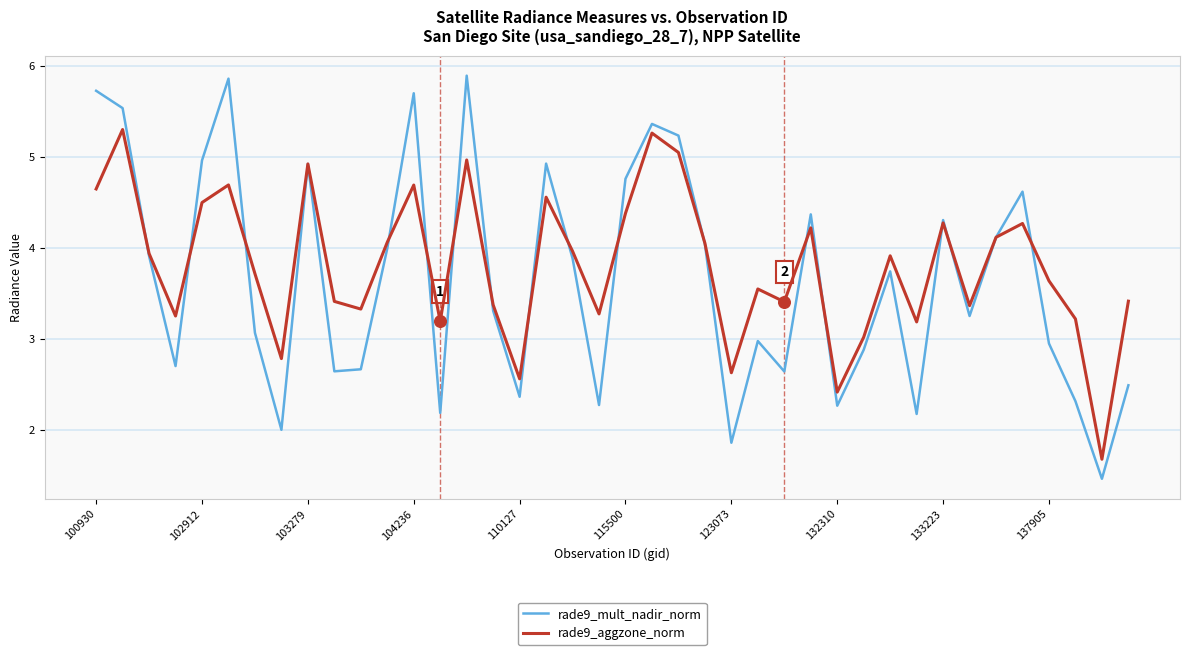

What is the highest value of the rade9_mult_nadir_norm series?

5.9